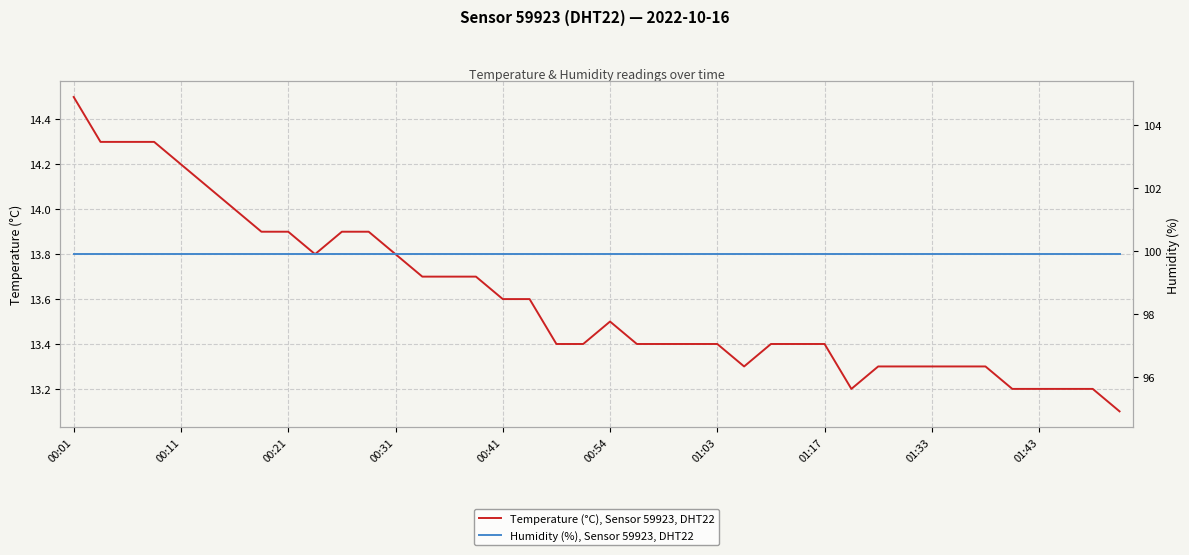

The value of Humidity (%), Sensor 59923, DHT22 at 37 is 99.9. True or false?

True